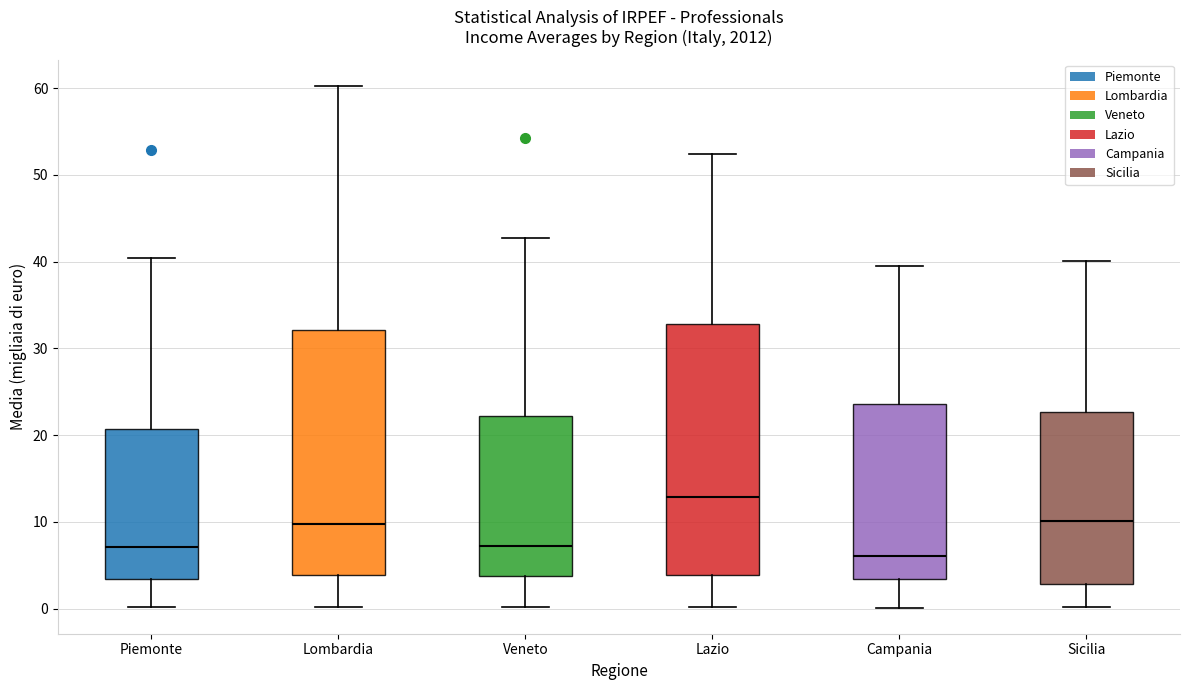

Reading left to right, read every box against the y-axis: the position of its median line, the range the box covers, and the ends of its whiskers. The values are not printed on the chart, so give them approximately, as read against the axis.

Piemonte: median 7, box 3 to 21, whiskers 0 to 40
Lombardia: median 10, box 4 to 32, whiskers 0 to 60
Veneto: median 7, box 4 to 22, whiskers 0 to 43
Lazio: median 13, box 4 to 33, whiskers 0 to 52
Campania: median 6, box 3 to 24, whiskers 0 to 40
Sicilia: median 10, box 3 to 23, whiskers 0 to 40